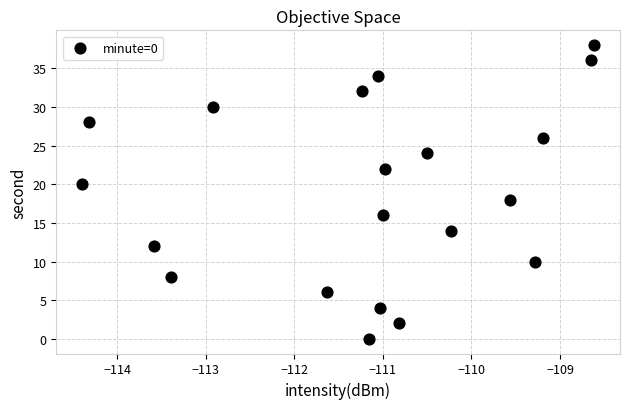

What is the range of Y values (max minus min)?

38